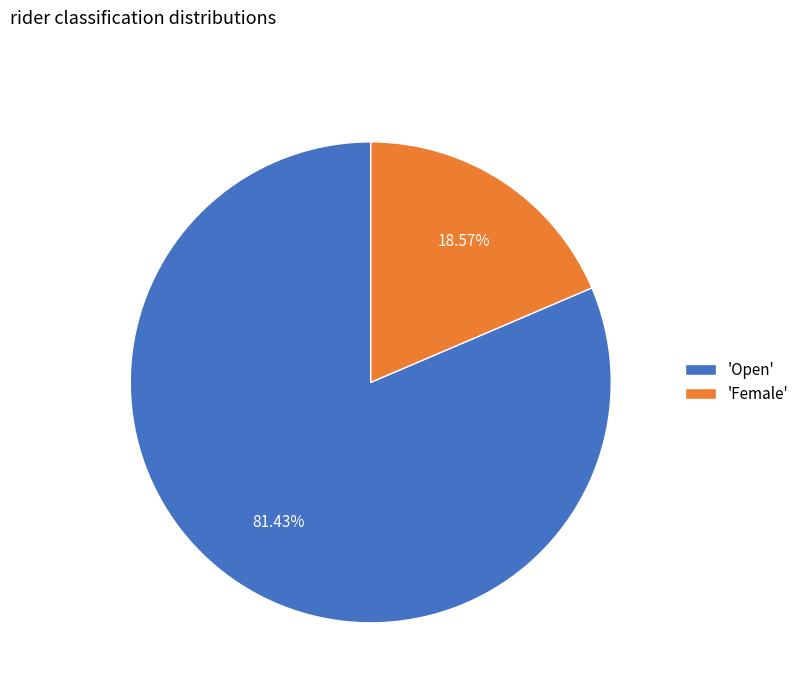

Count the number of slices in the pie.

2